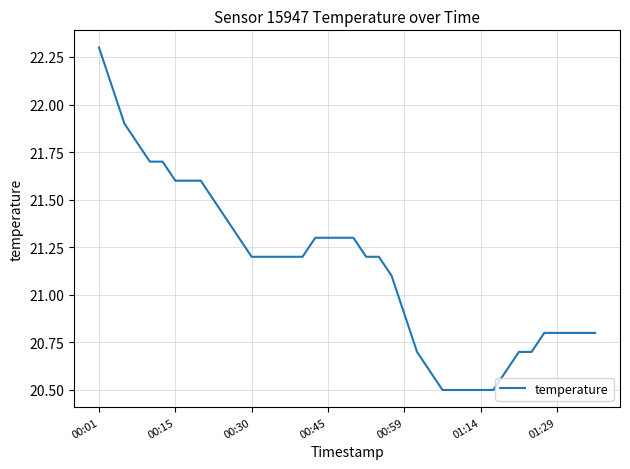

What is the difference between the maximum and minimum values?

1.8